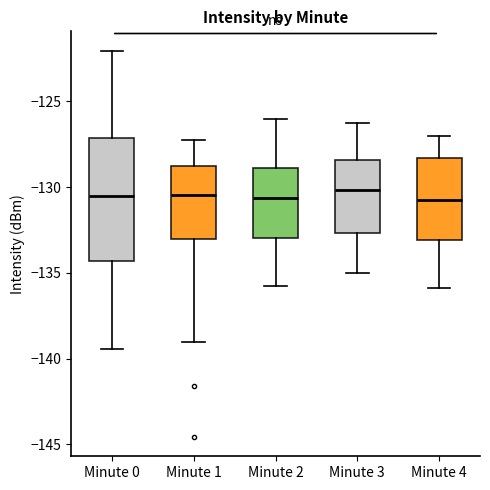

Reading left to right, read every box against the y-axis: the position of its median line, the range the box covers, and the ends of its whiskers. The values are not printed on the chart, so give them approximately, as read against the axis.

Minute 0: median -130.5, box -134.5 to -127.0, whiskers -139.5 to -122.0
Minute 1: median -130.5, box -133.0 to -129.0, whiskers -139.0 to -127.0
Minute 2: median -130.5, box -133.0 to -129.0, whiskers -136.0 to -126.0
Minute 3: median -130.0, box -132.5 to -128.5, whiskers -135.0 to -126.0
Minute 4: median -131.0, box -133.0 to -128.5, whiskers -136.0 to -127.0